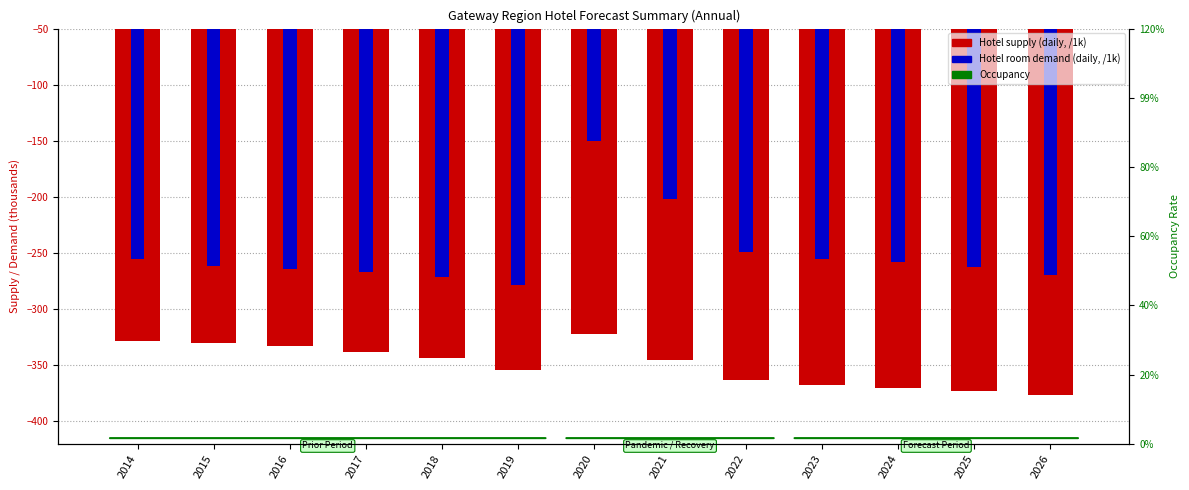

What is the difference between the Hotel supply (daily, /1000) values at 2018 and 2014?

15.5